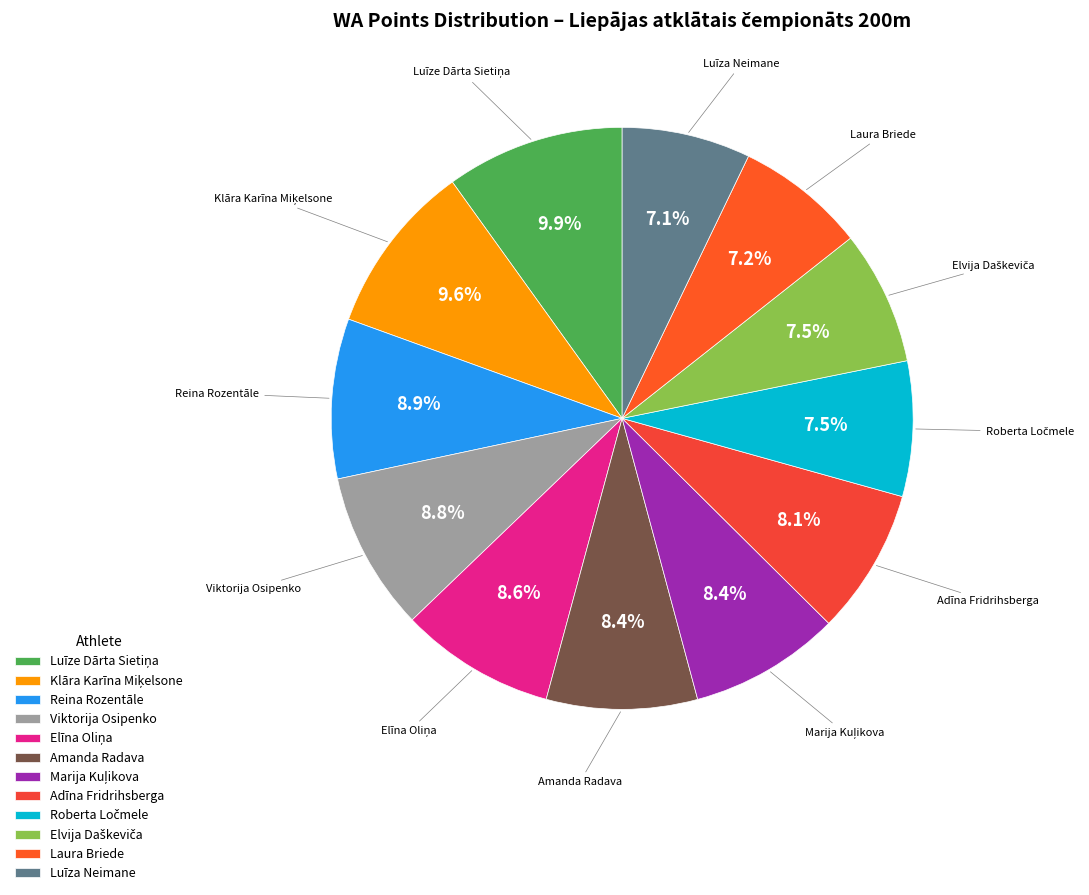

Do Amanda Radava and Reina Rozentāle together represent more than half of the pie?

No